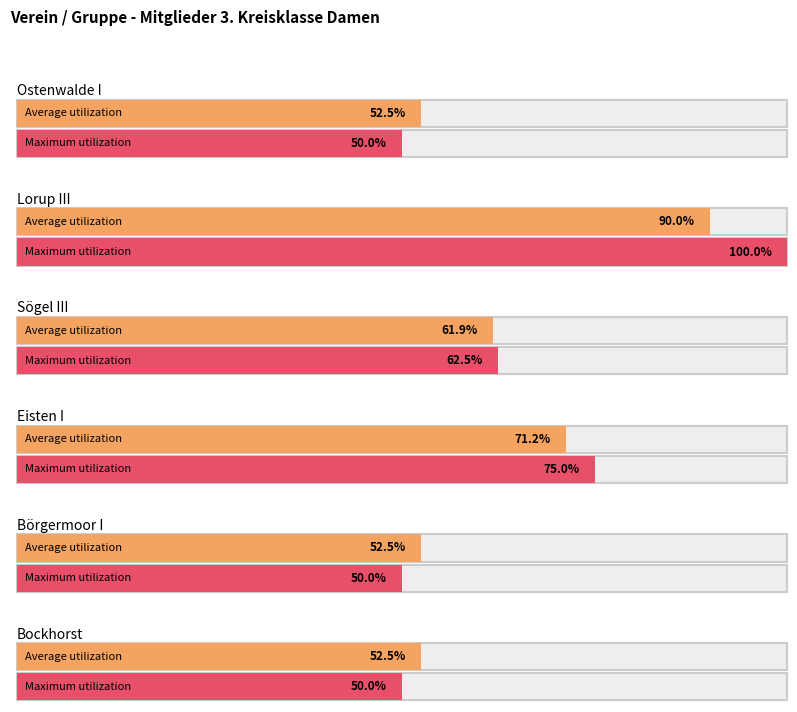

At how many categories does at least one series exceed 0?

6